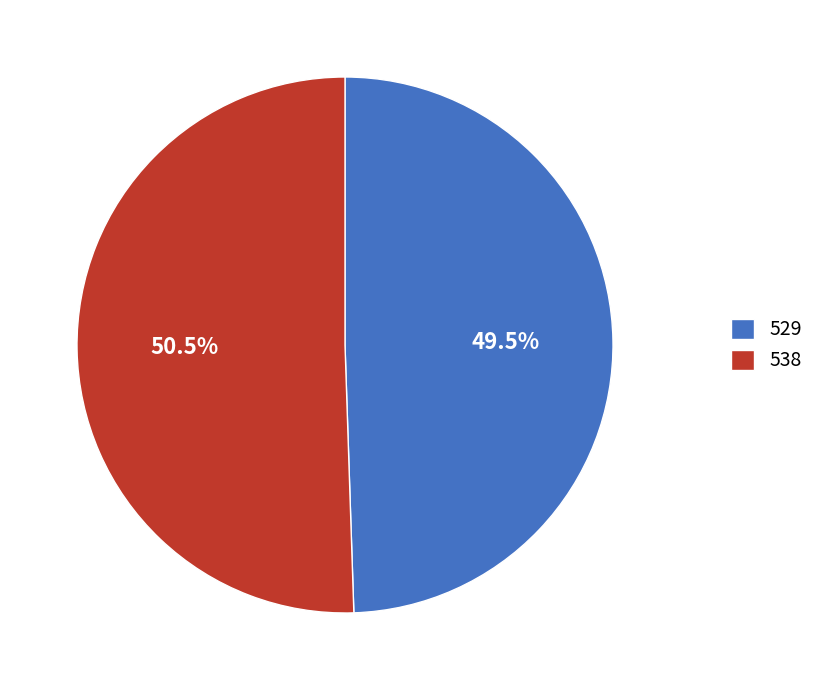

What is the total percentage of 538 and 529?

100.0%